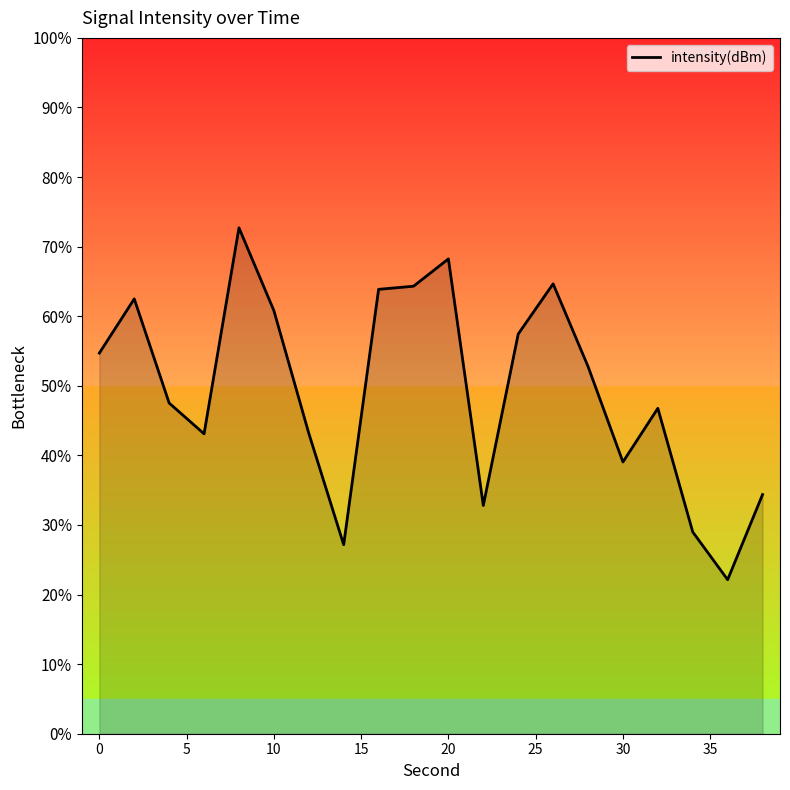

Does the chart have visible grid lines?

No